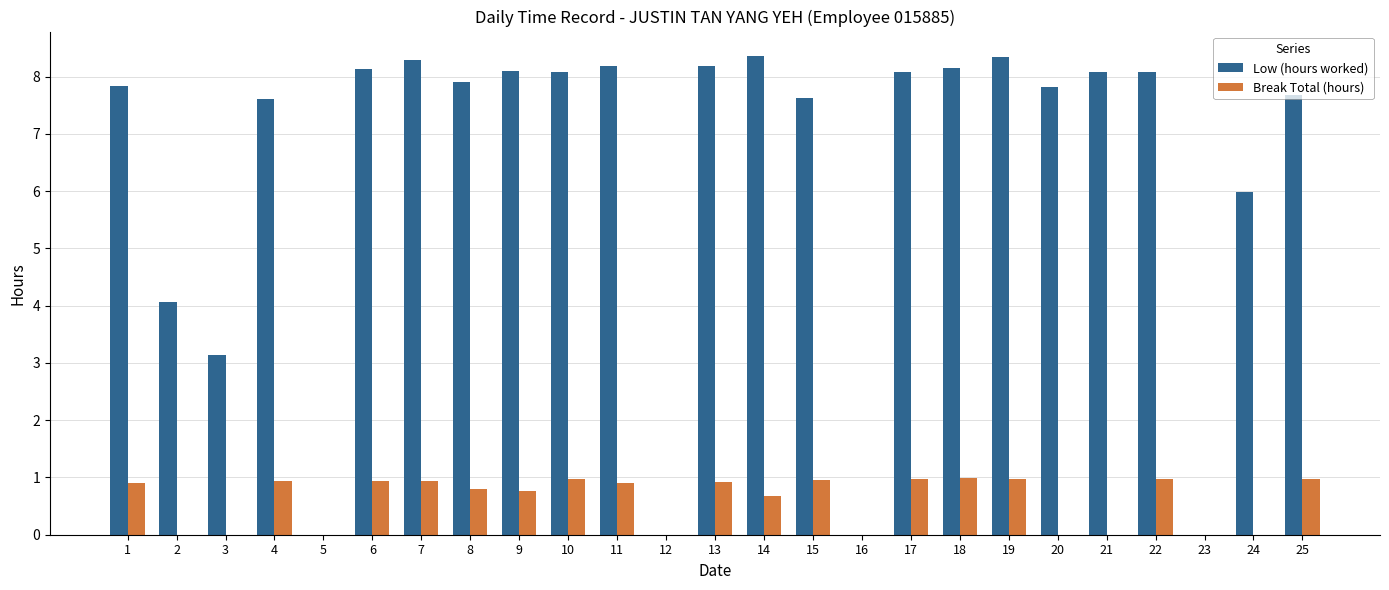

Between 3 and 14, which series saw the biggest shift?

Low (hours worked)